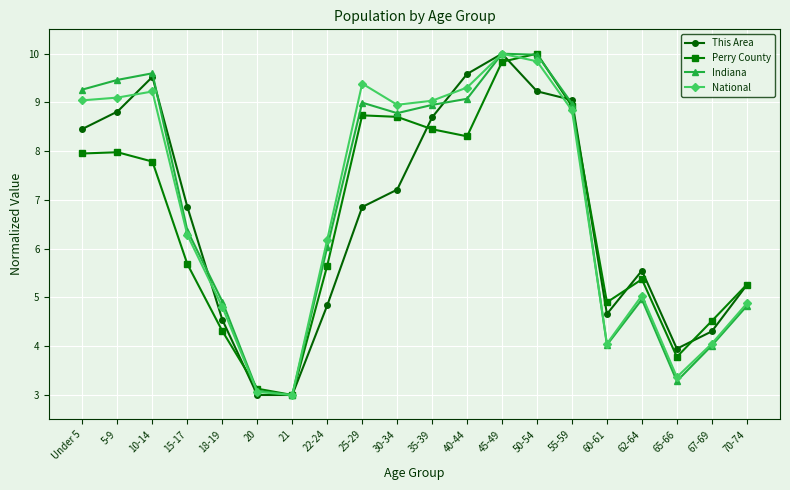

True or false: This Area has a value of 5.4 at 55-59.

False